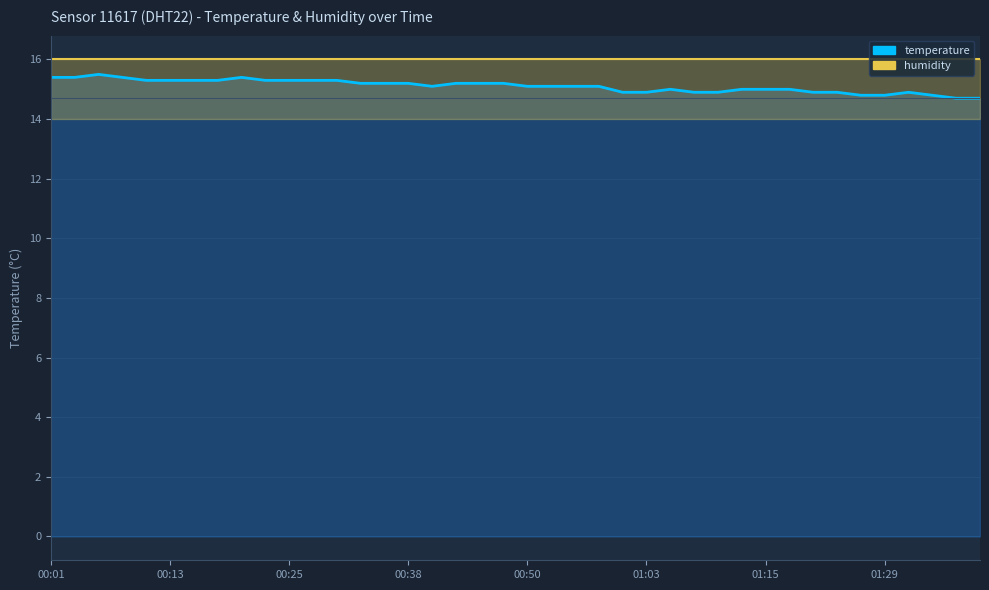

True or false: temperature and humidity cross at least once.

False